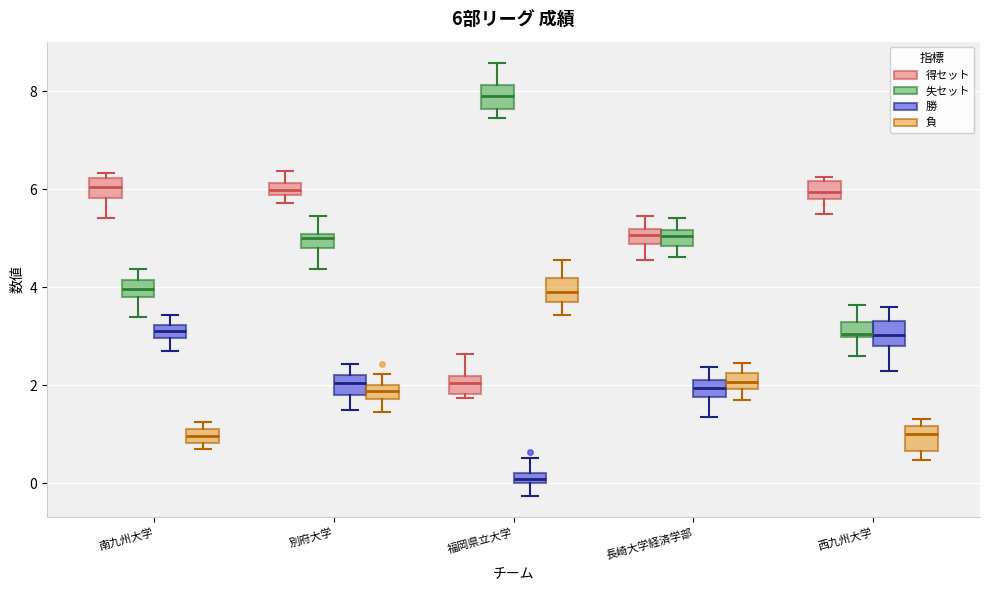

Which box has the lowest median line?

福岡県立大学 (勝)